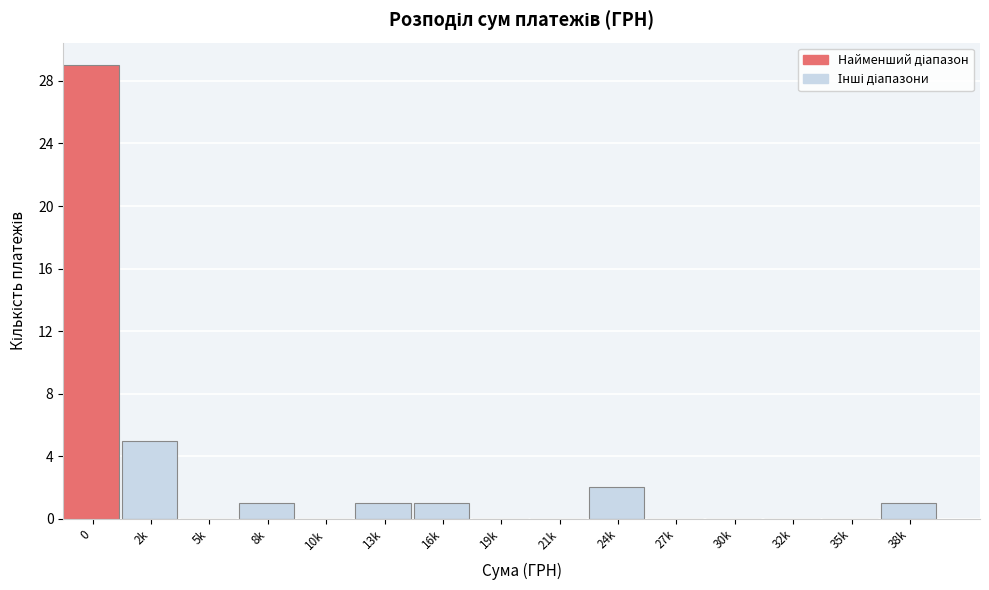

Reading left to right, extract all data points from this chart.

0=29	2k=5	5k=0	8k=1	10k=0	13k=1	16k=1	19k=0	21k=0	24k=2	27k=0	30k=0	32k=0	35k=0	38k=1